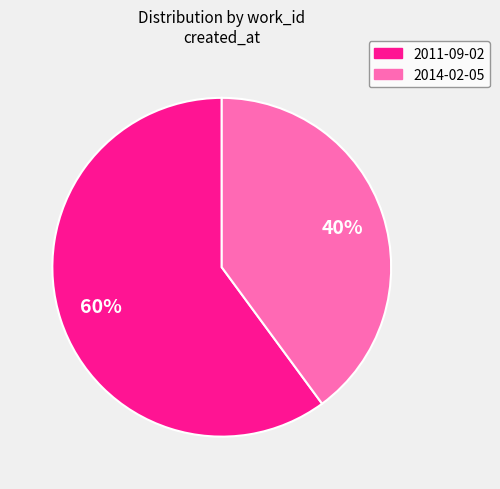

Which has a higher value, 2011-09-02 or 2014-02-05?

2011-09-02